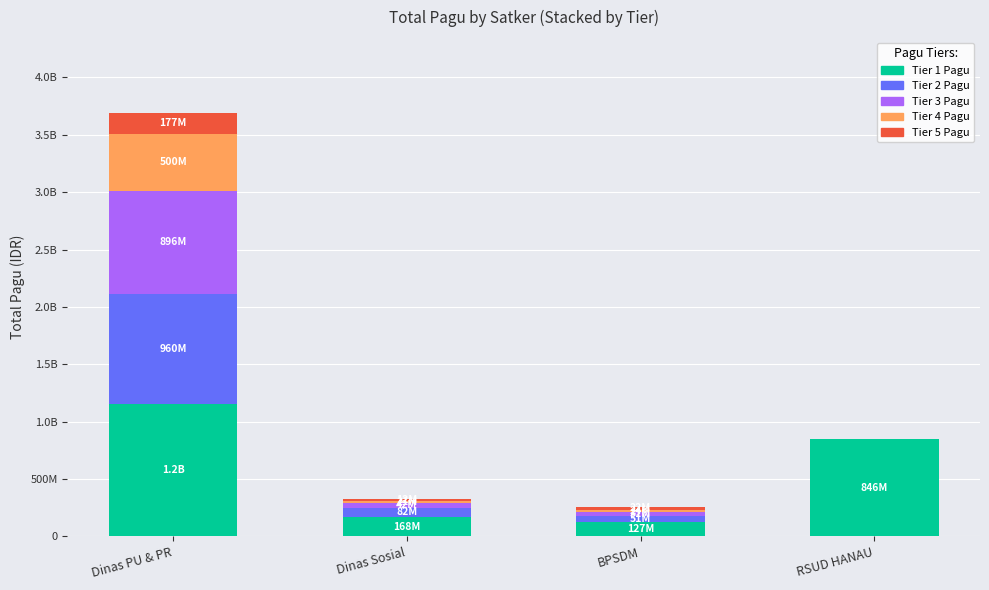

Are the bars horizontal?

No